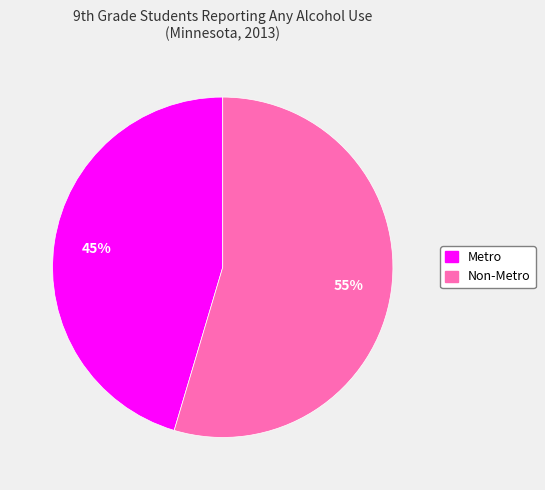

Approximately how many times larger is the value at Metro compared to Non-Metro?

0.8